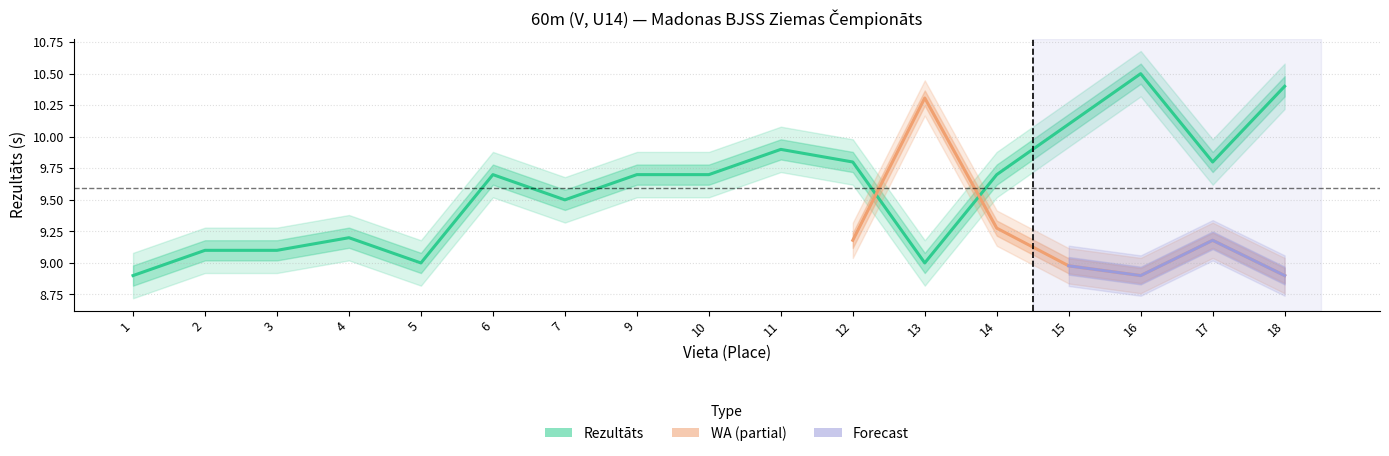

Rank the categories by value from highest to lowest.

16, 18, 15, 11, 12, 17, 6, 9, 10, 14, 7, 4, 2, 3, 5, 13, 1